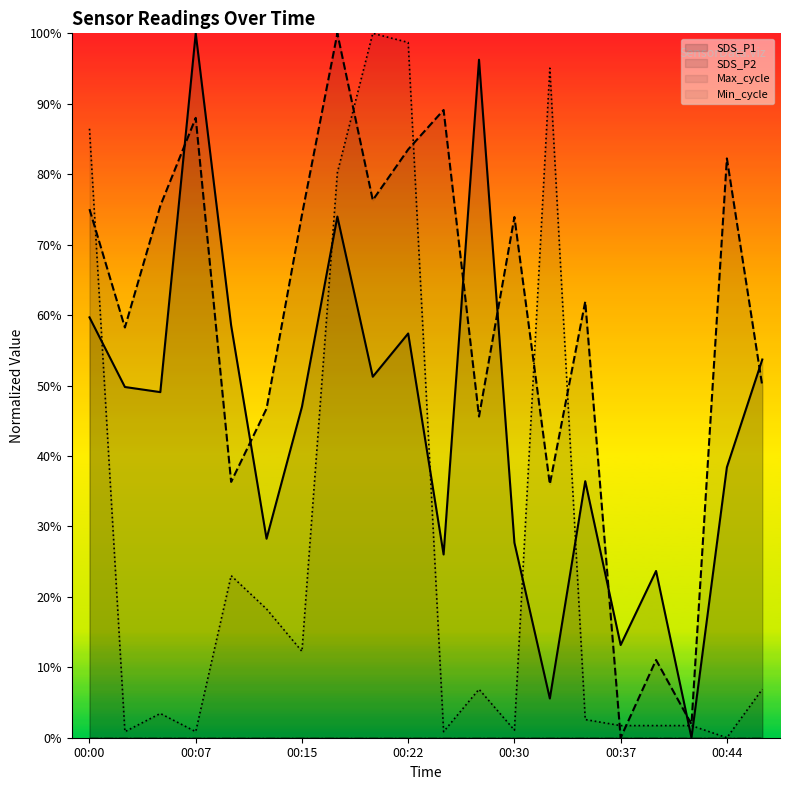

True or false: Max_cycle and Min_cycle cross at least once.

False